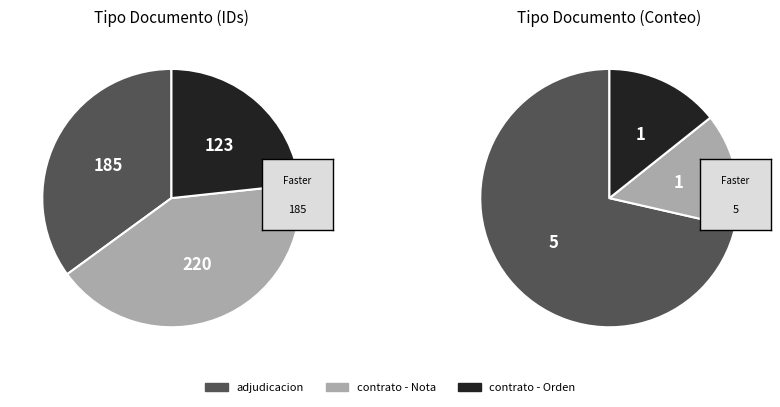

The Orden de Compra o Contrato slice represents 34% of the pie. True or false?

False